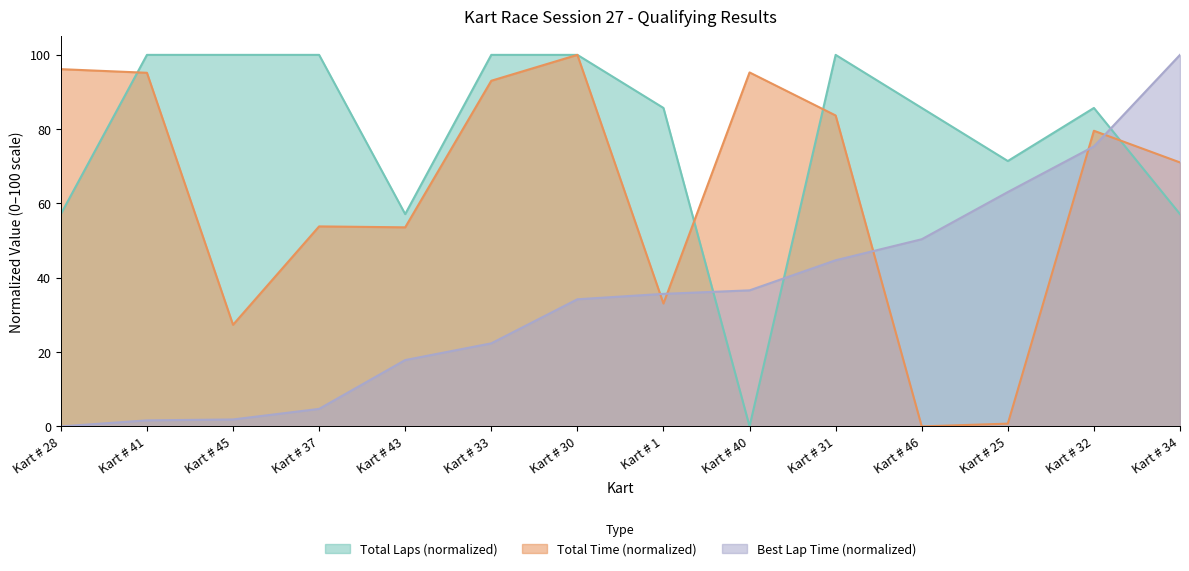

The value of Total Laps at Kart # 31 is 149.7. True or false?

False